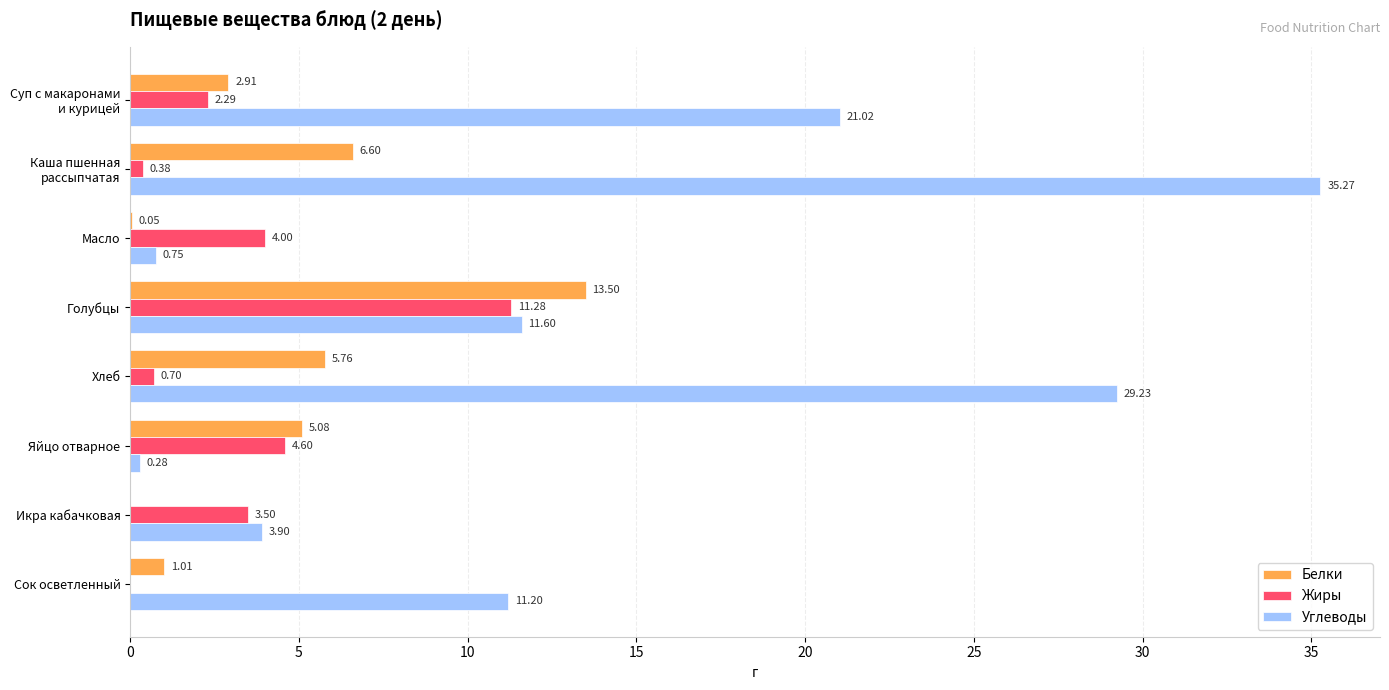

At which label is Жиры closest to 5?

Яйцо отварное